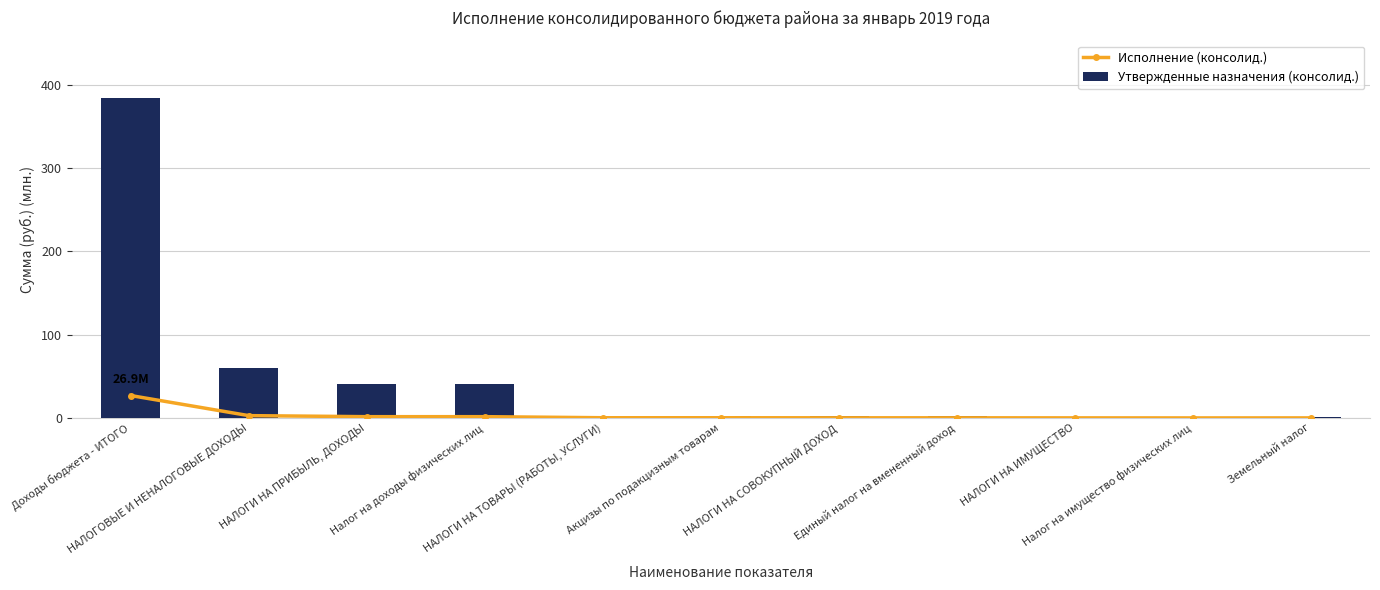

Which series has the widest spread of values?

Утвержденные назначения (консолид.)